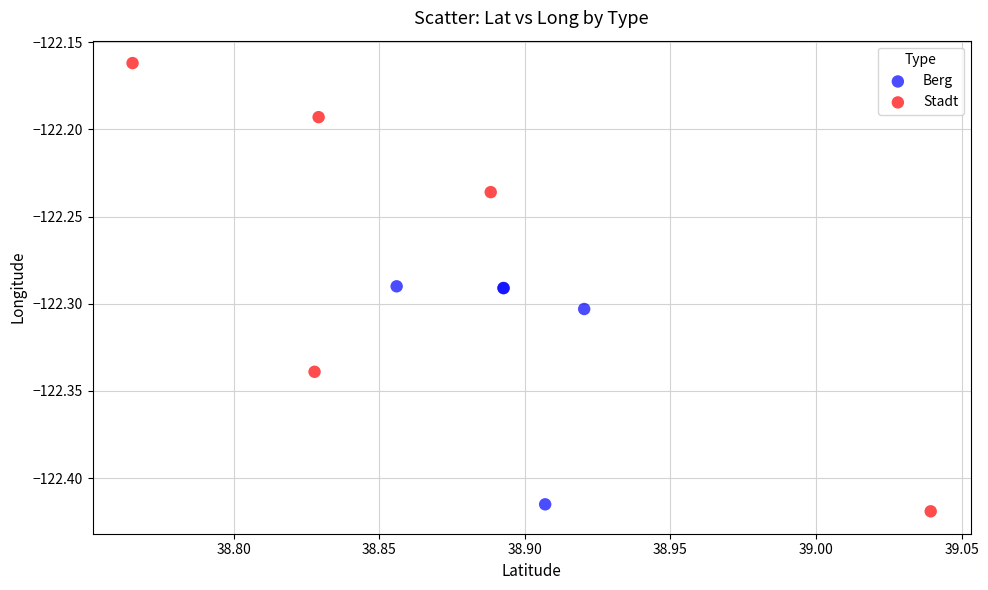

Which series reaches the maximum Y coordinate?

Stadt